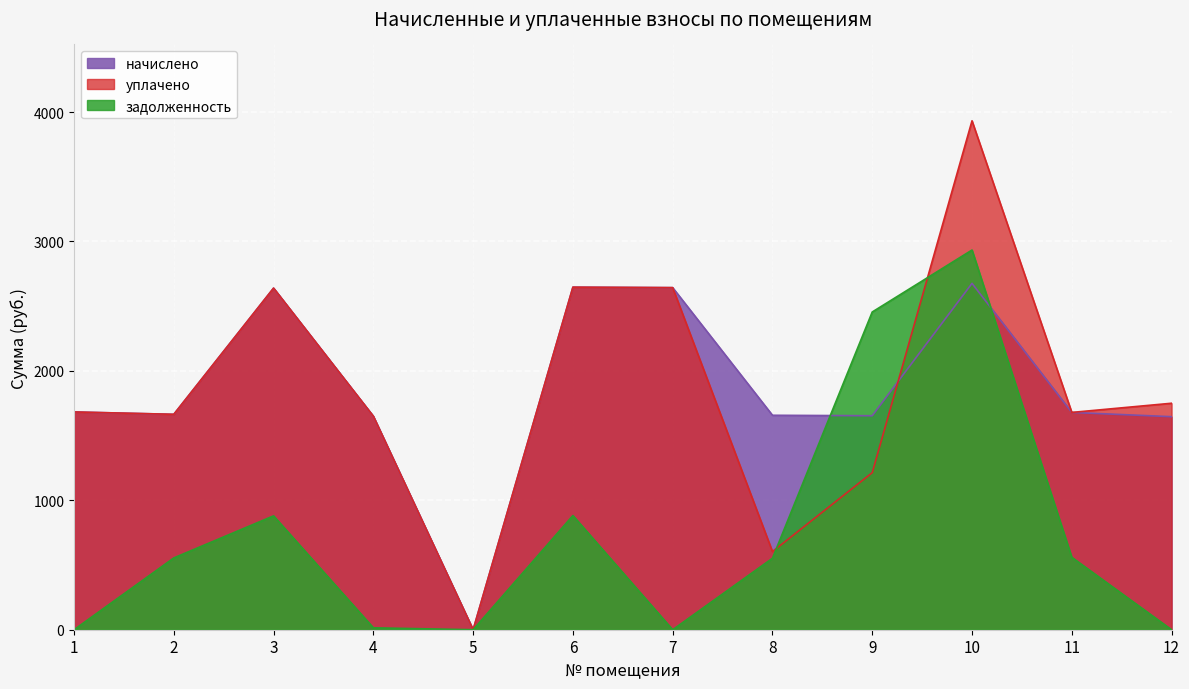

What is the difference between the maximum and minimum values in the начислено series?

2676.2